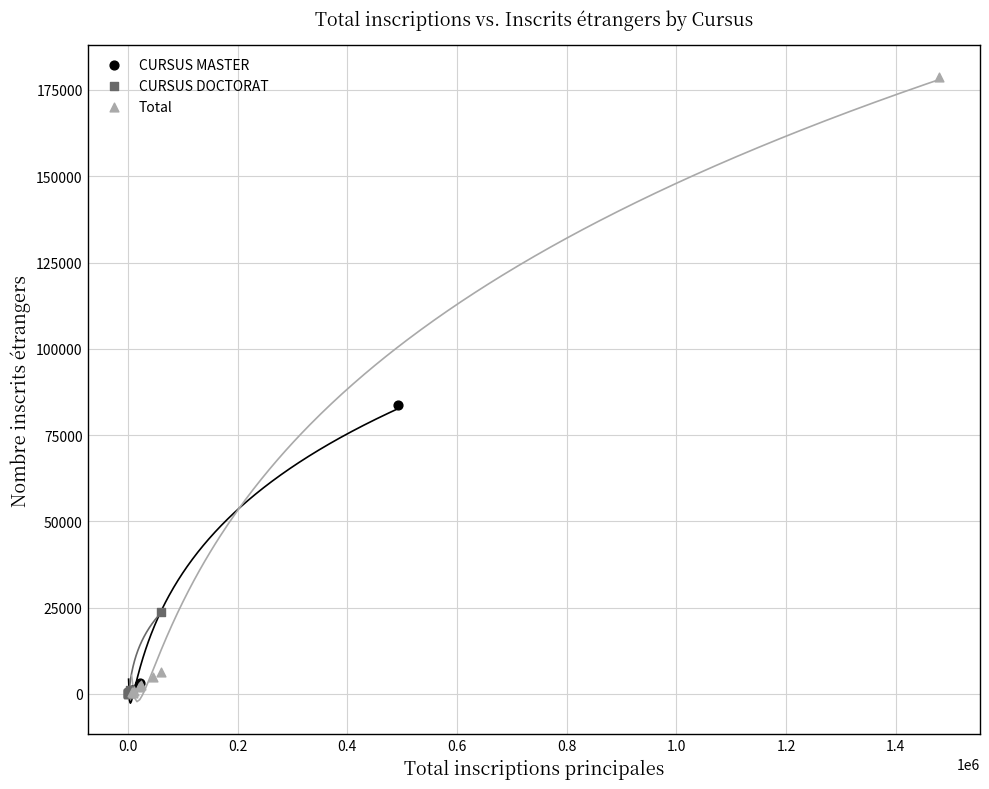

Which series contains the highest Y value?

Total